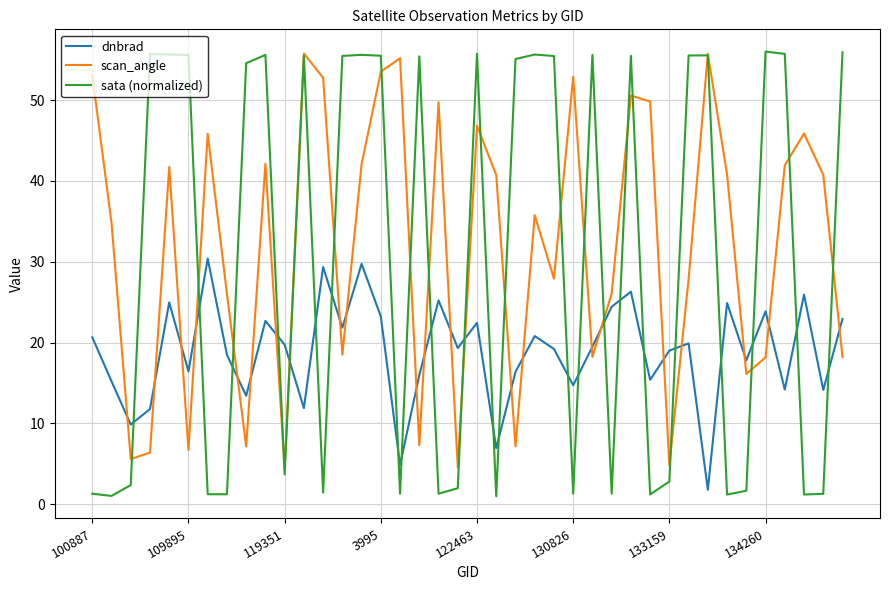

What is the maximum value shown in the chart?

56.0